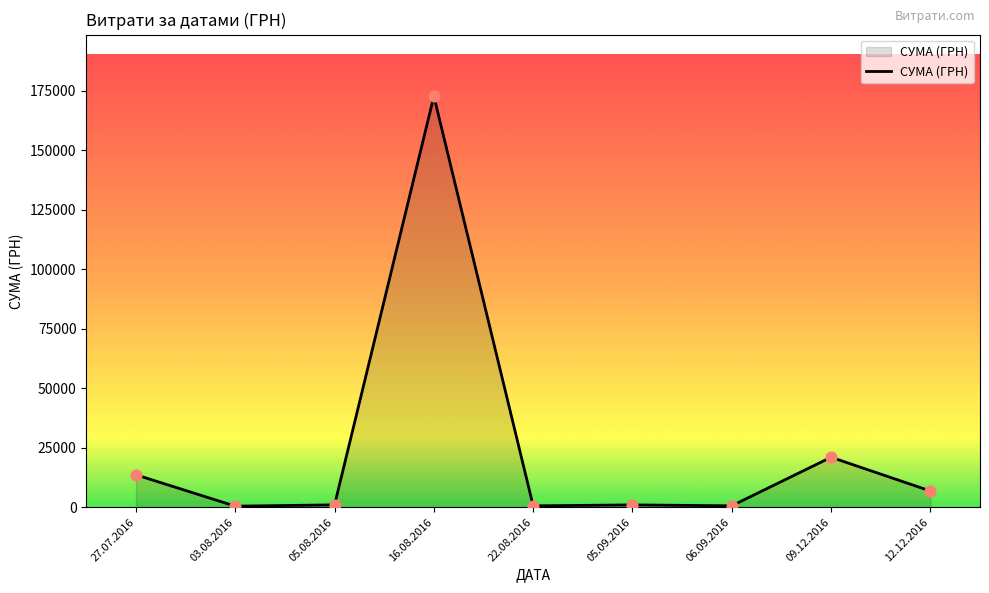

What is the change in value from 03.08.2016 to 09.12.2016?

+20554.1